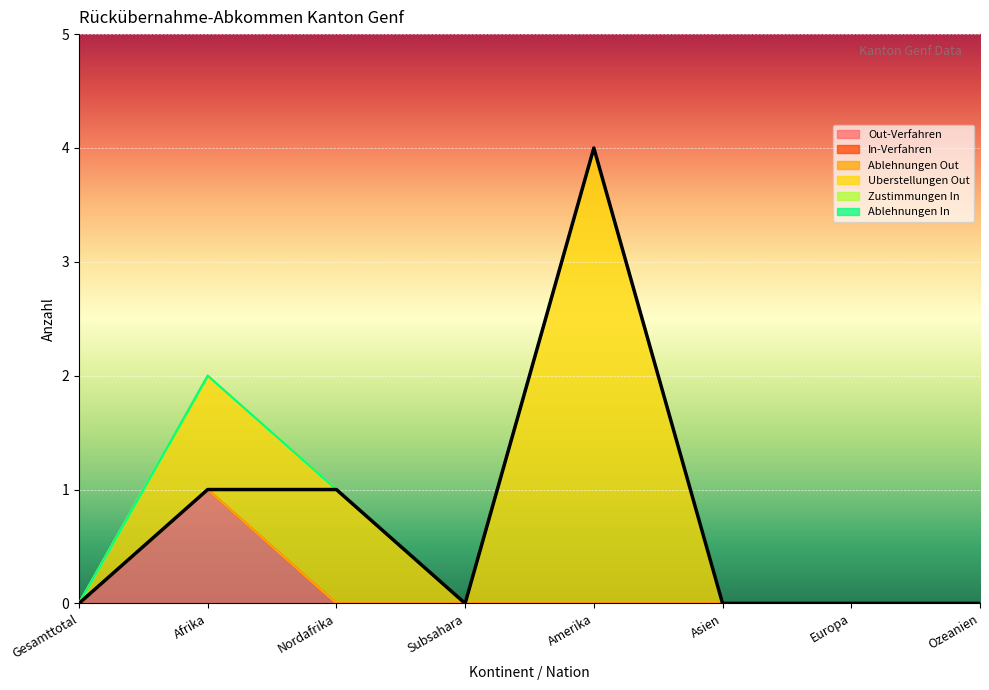

True or false: Uberstellungen Out has a value of 0 at Gesamttotal.

True